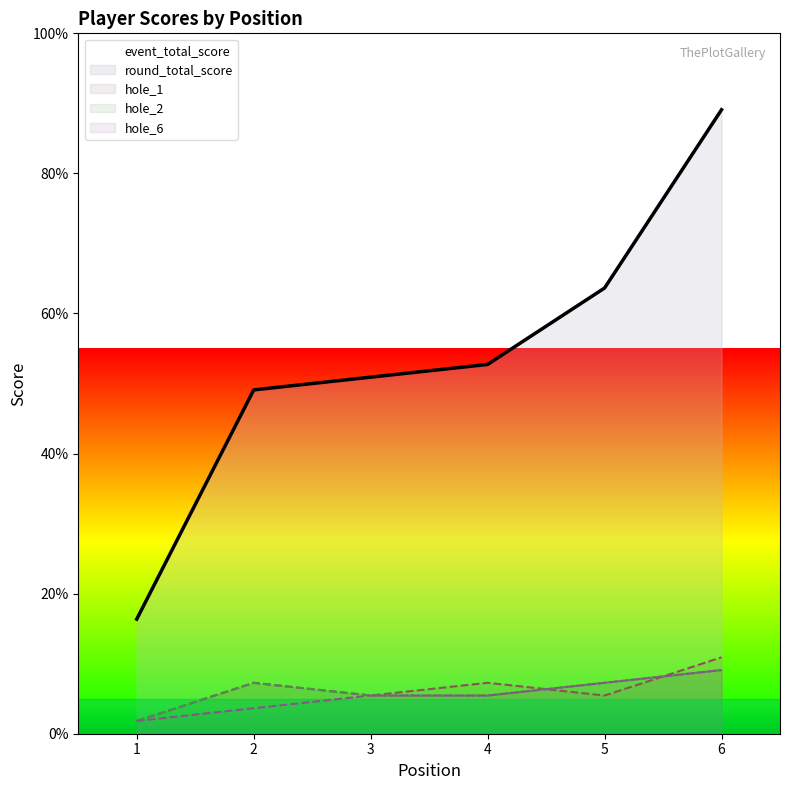

How many values in the event_total_score series are below 52?

3